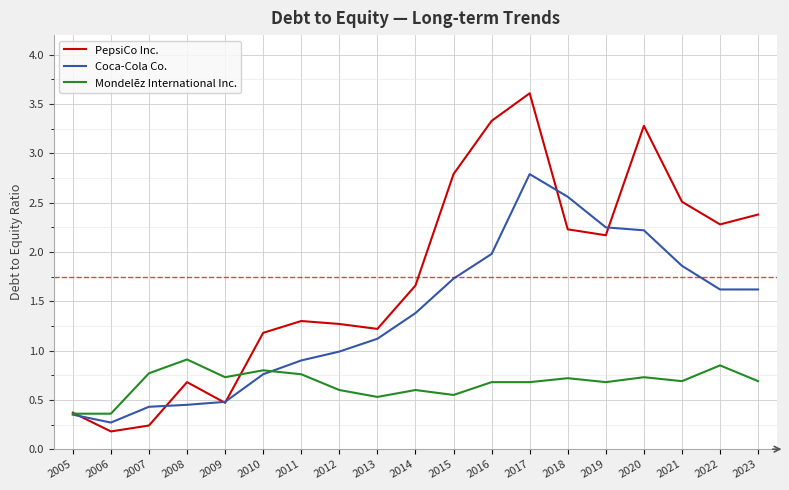

Is the value of Mondelēz International Inc. at 2015 greater than the value of PepsiCo Inc. at 2020?

No